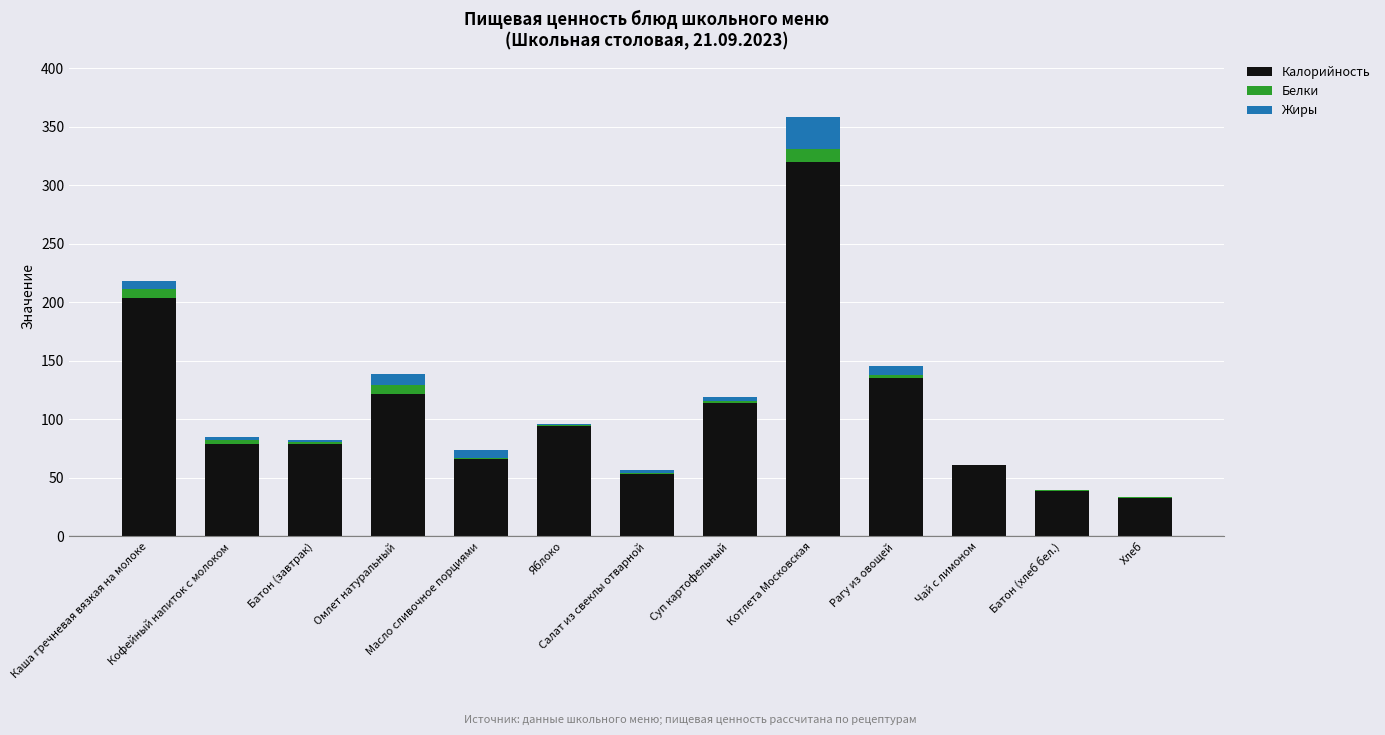

What is the maximum value for Калорийность?

320